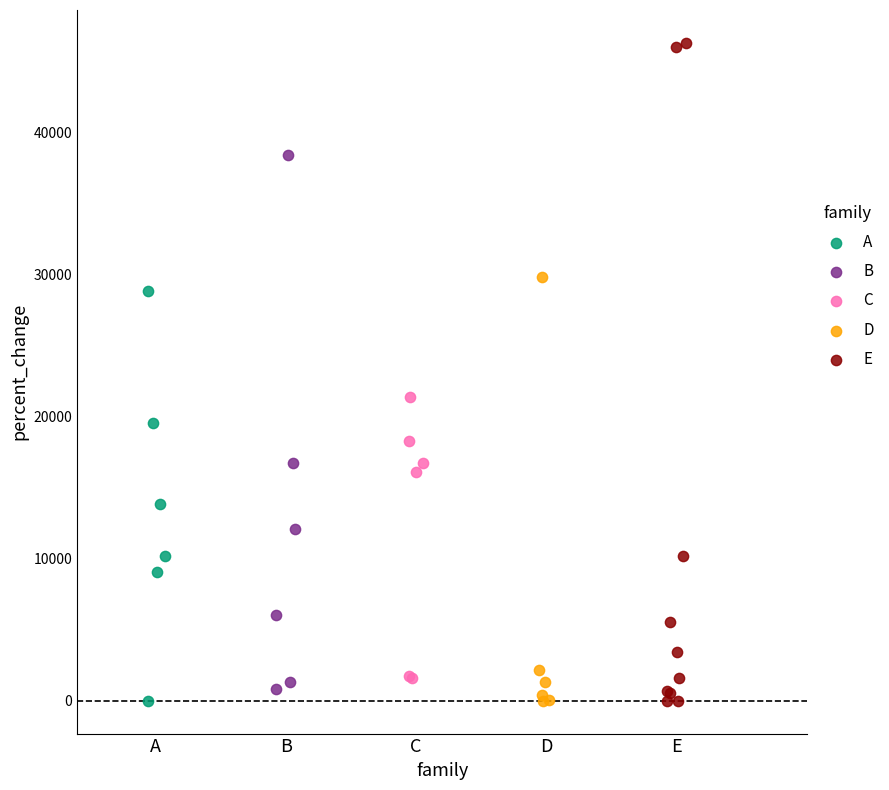

Which series has the largest Y range (max minus min)?

E